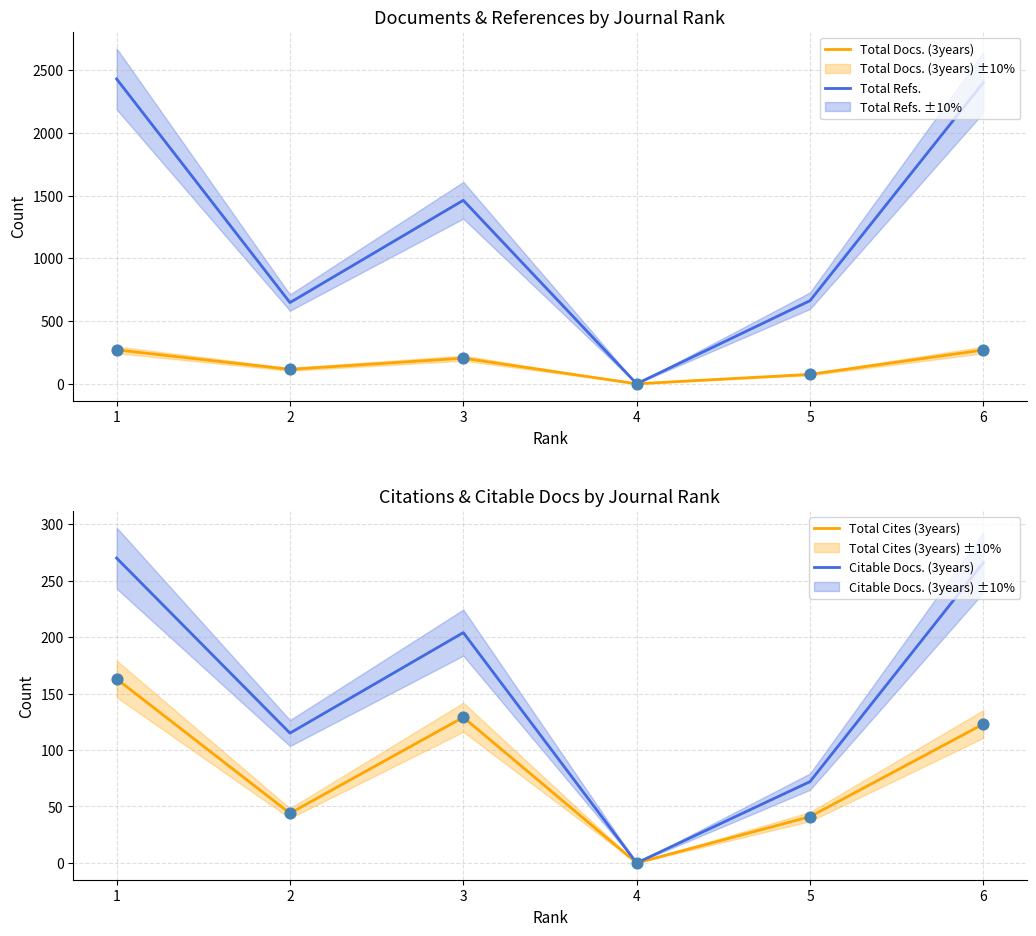

Which series has the widest spread of Y values?

Total Refs.